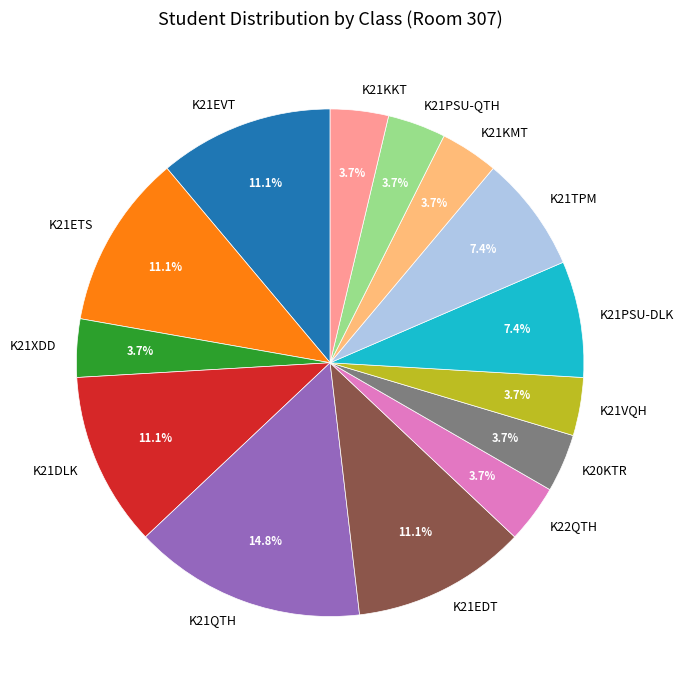

What portion of the pie excludes K21DLK?

88.9%